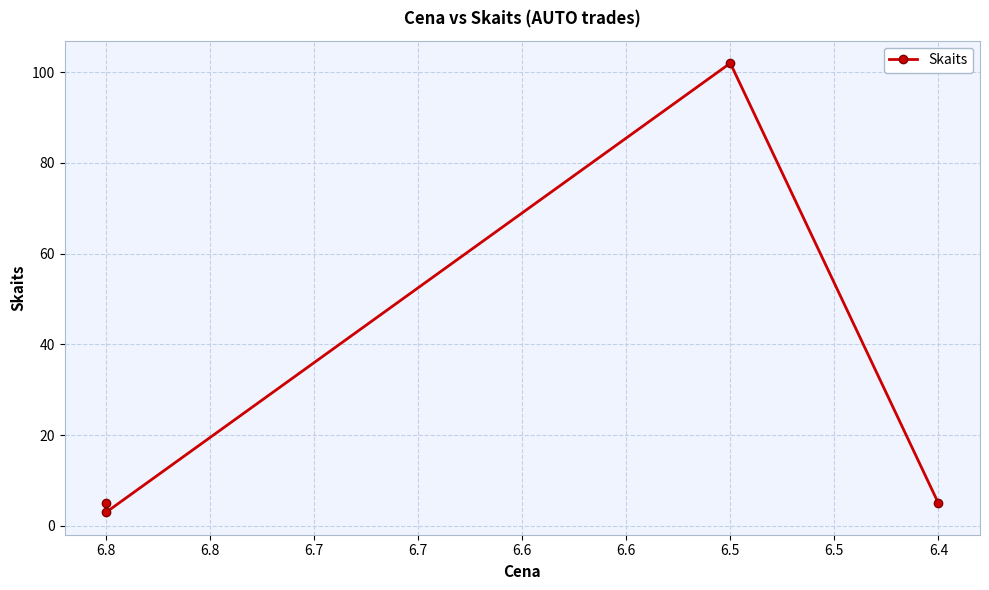

What is the difference between the maximum and minimum values?

99